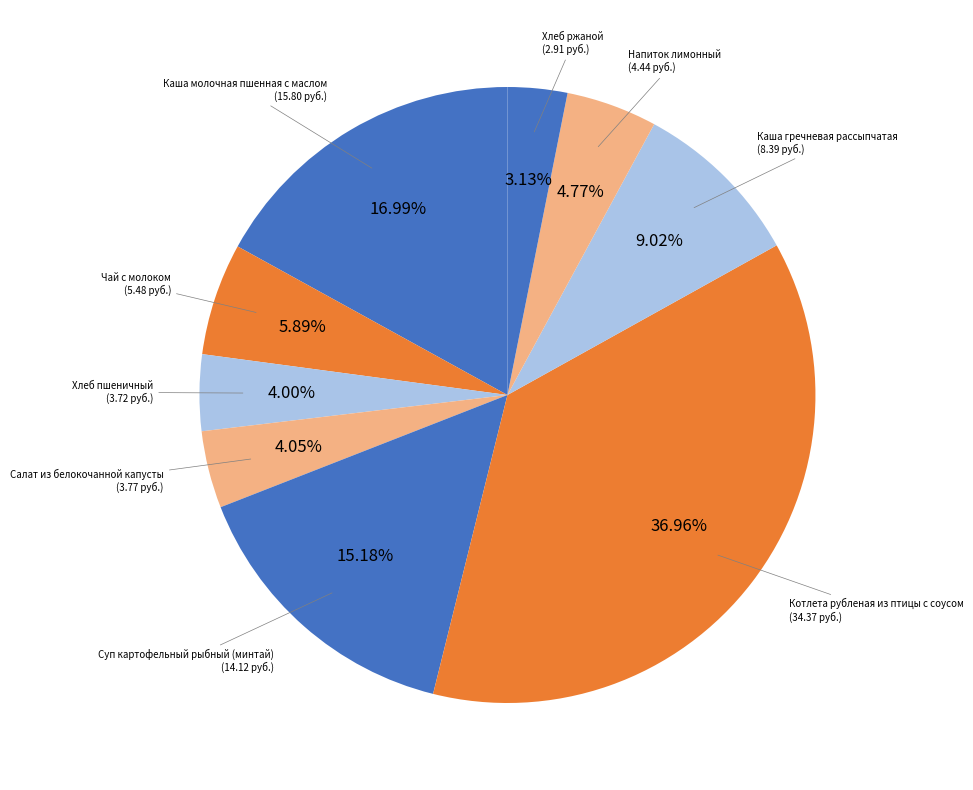

What percentage is the Суп картофельный рыбный (минтай) slice, to the nearest percent?

15%